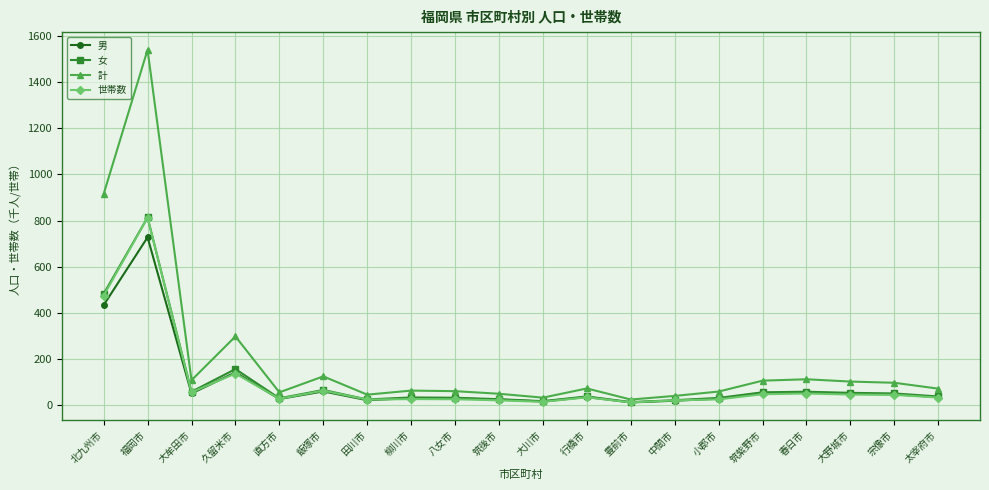

In 男, how many points are higher than both neighbors (excluding endpoints)?

6